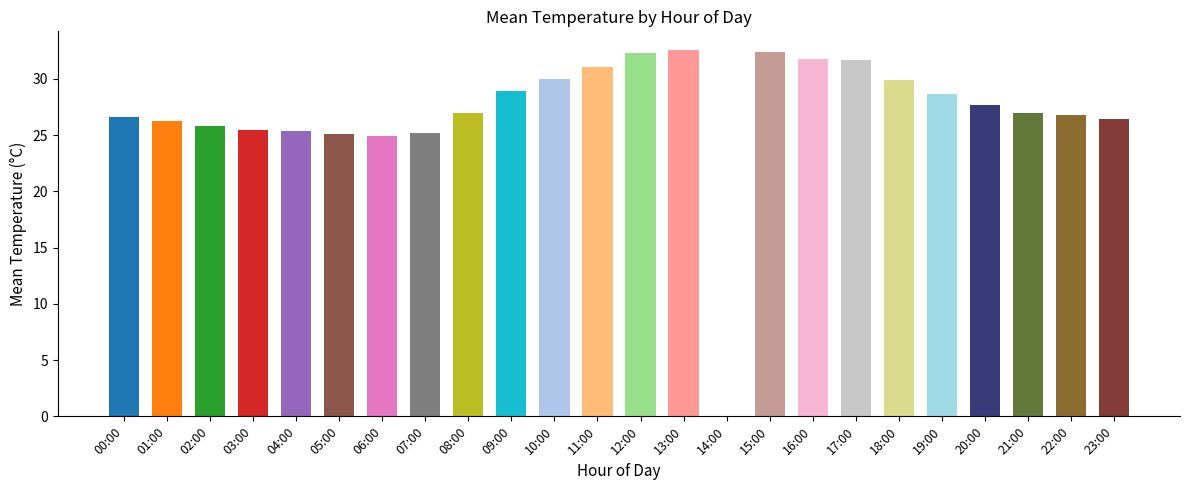

What is the change in value from 20:00 to 22:00?

-0.9